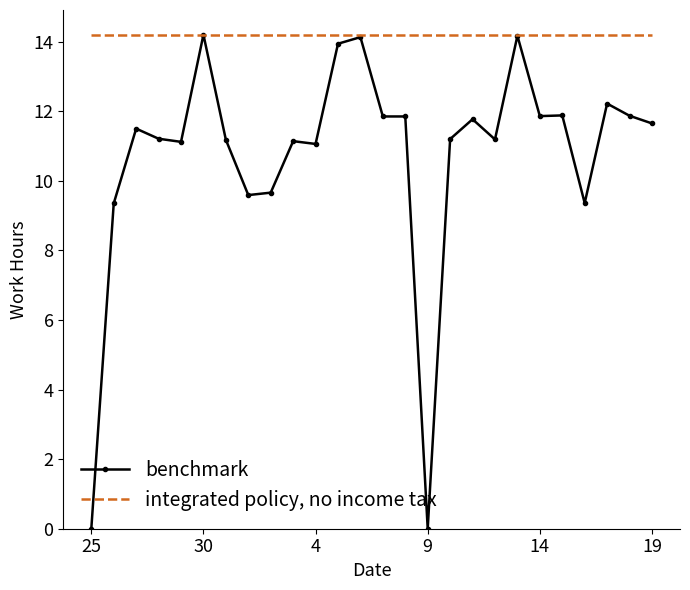

Rank the series by their average value, from lowest to highest.

benchmark, integrated policy, no income tax